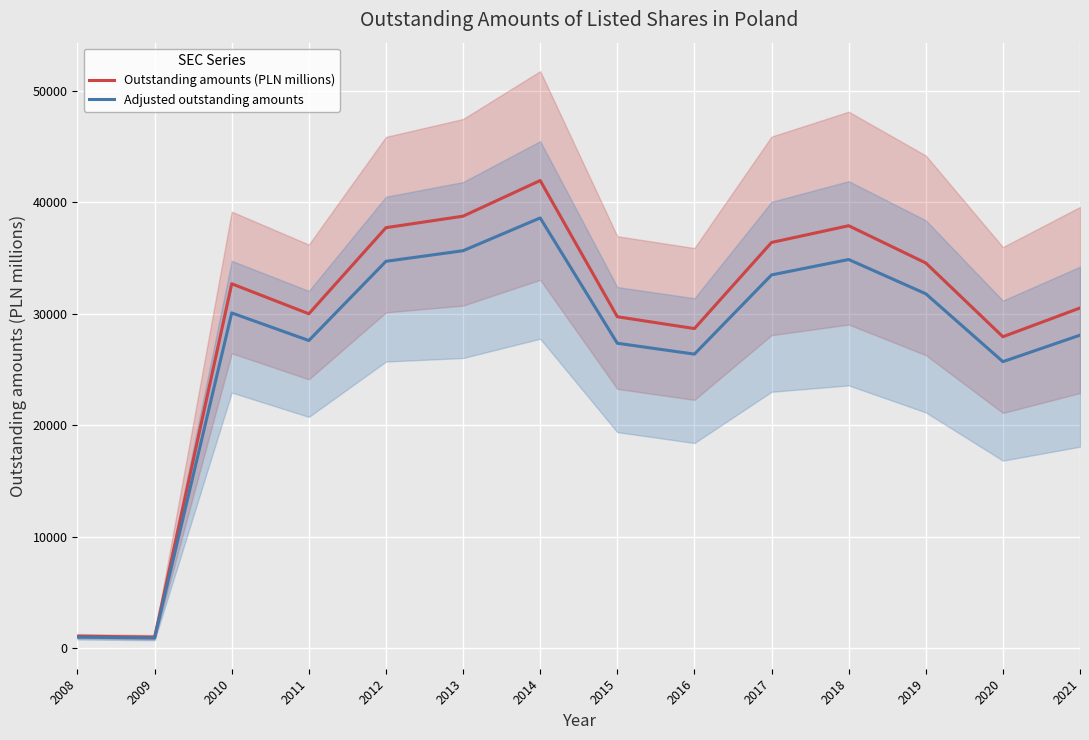

What is the value of the Outstanding amounts (PLN millions) point at the 2nd from the left?

984.0